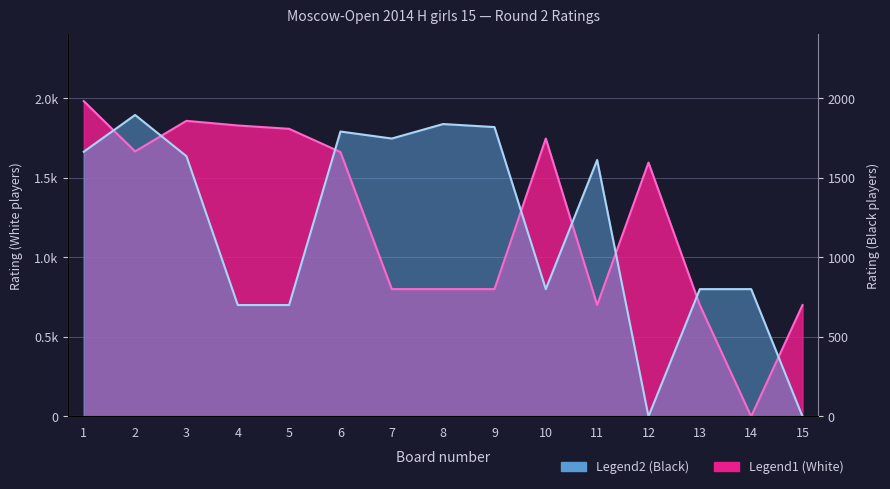

Where does the Rating White series first go above 1595?

1